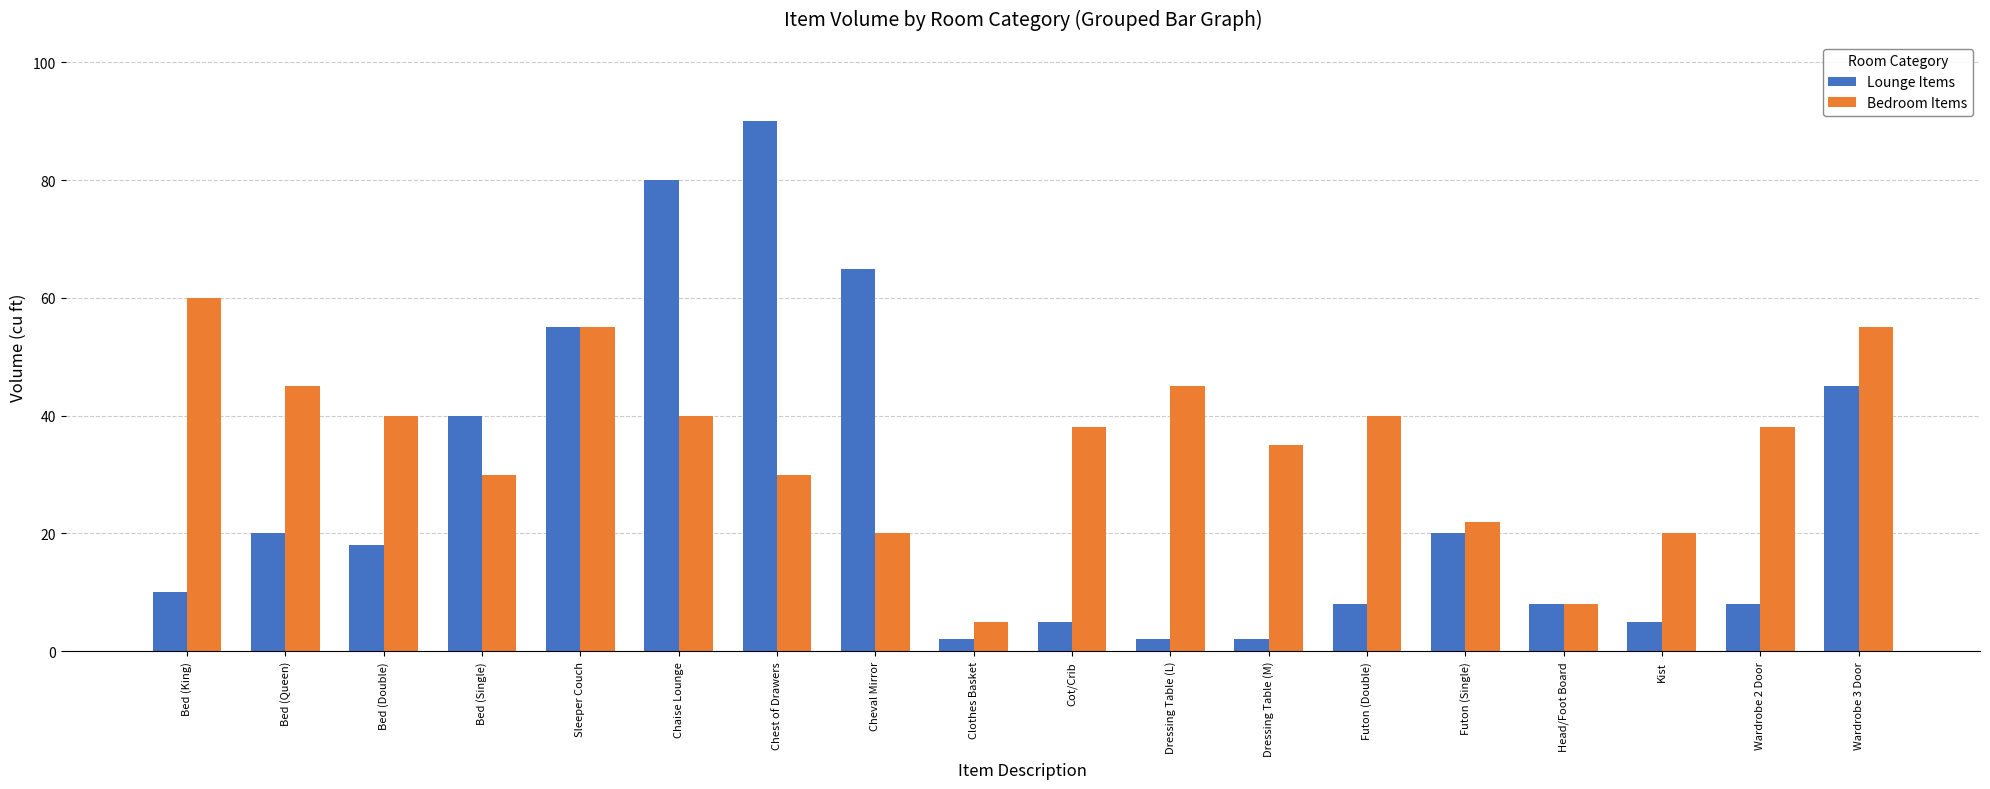

What position from the right is Bed (Double)?

16